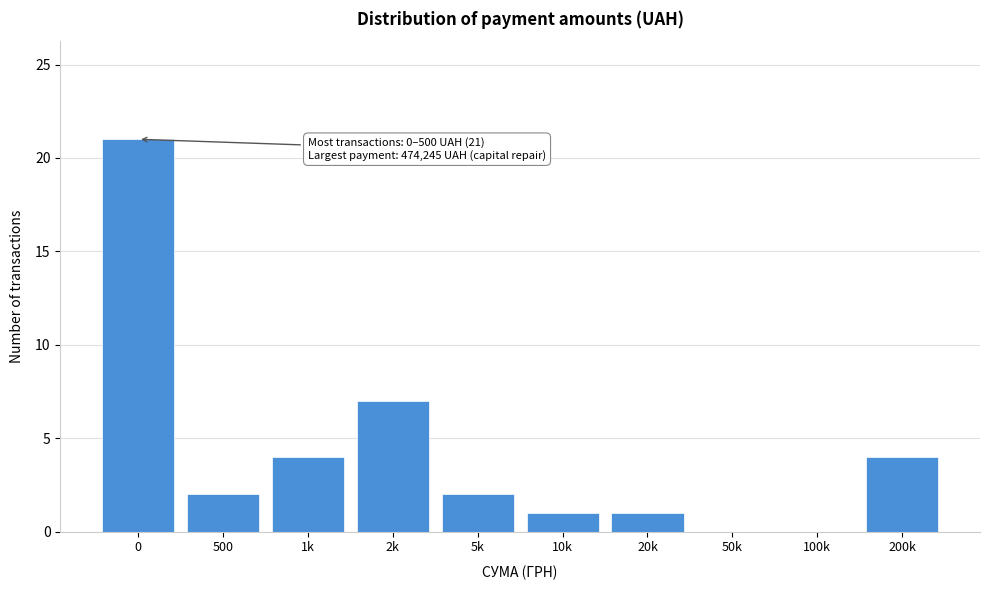

Reading right to left, extract all data points from this chart.

200k=4	100k=0	50k=0	20k=1	10k=1	5k=2	2k=7	1k=4	500=2	0=21